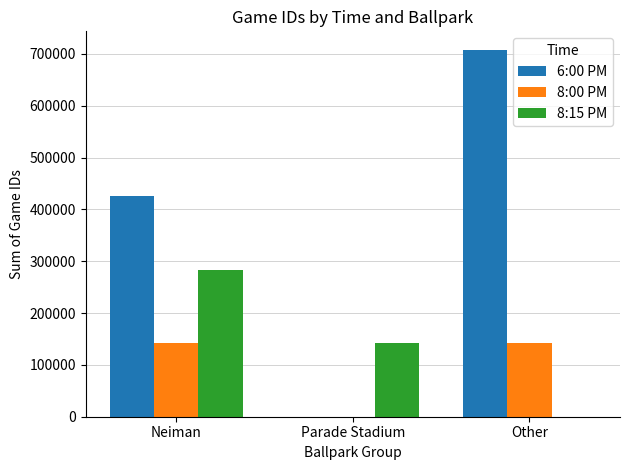

How many values in 8:00 PM are above zero?

2